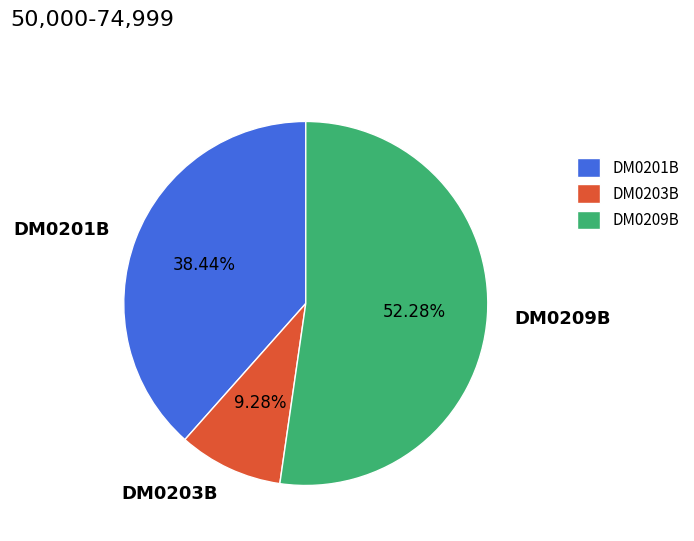

What percentage is the DM0203B slice, to the nearest percent?

9%